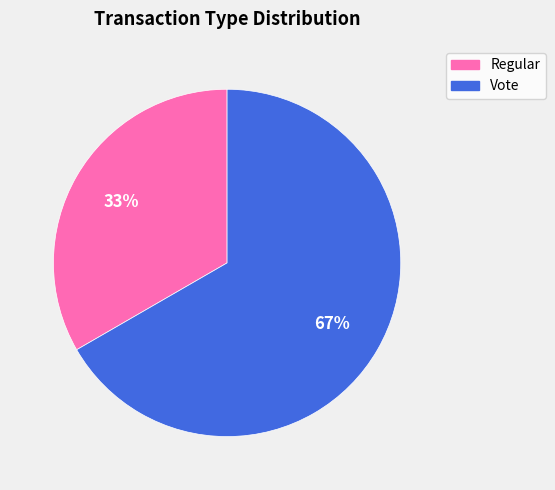

How many segments does this pie chart have?

2